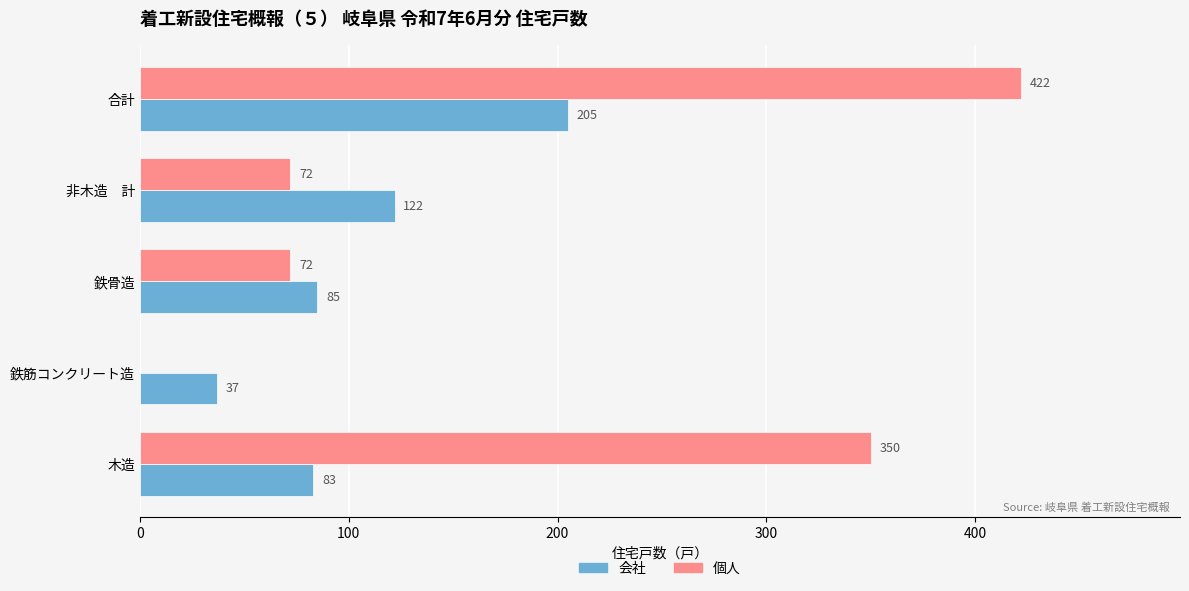

Read the 会社 value at 木造, to the nearest 50.

100